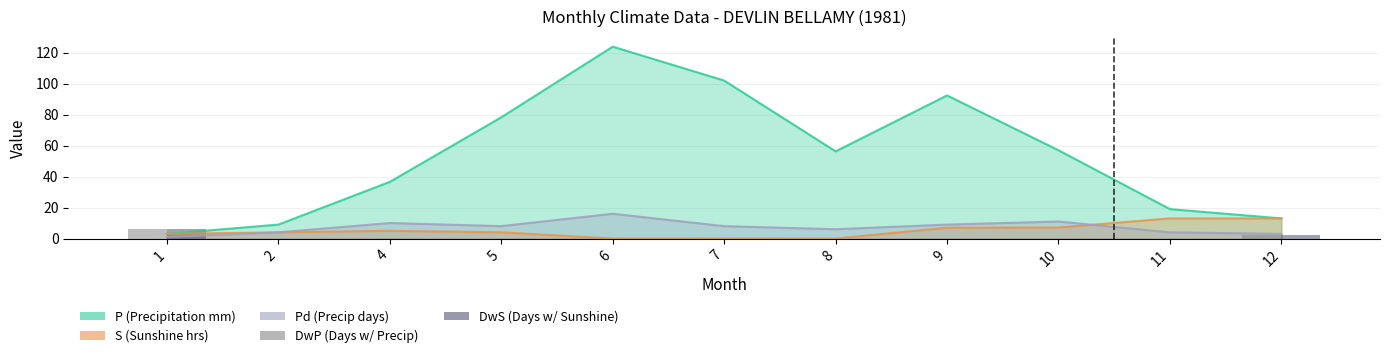

Is it true that DwP equals 0 at 9?

True